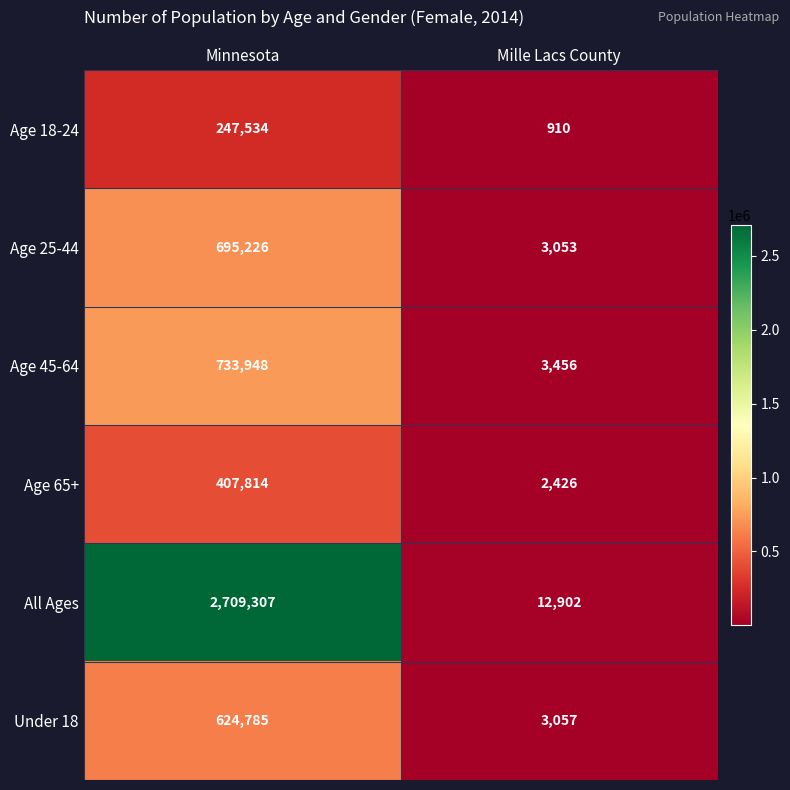

At how many categories does at least one series exceed 2531359?

1